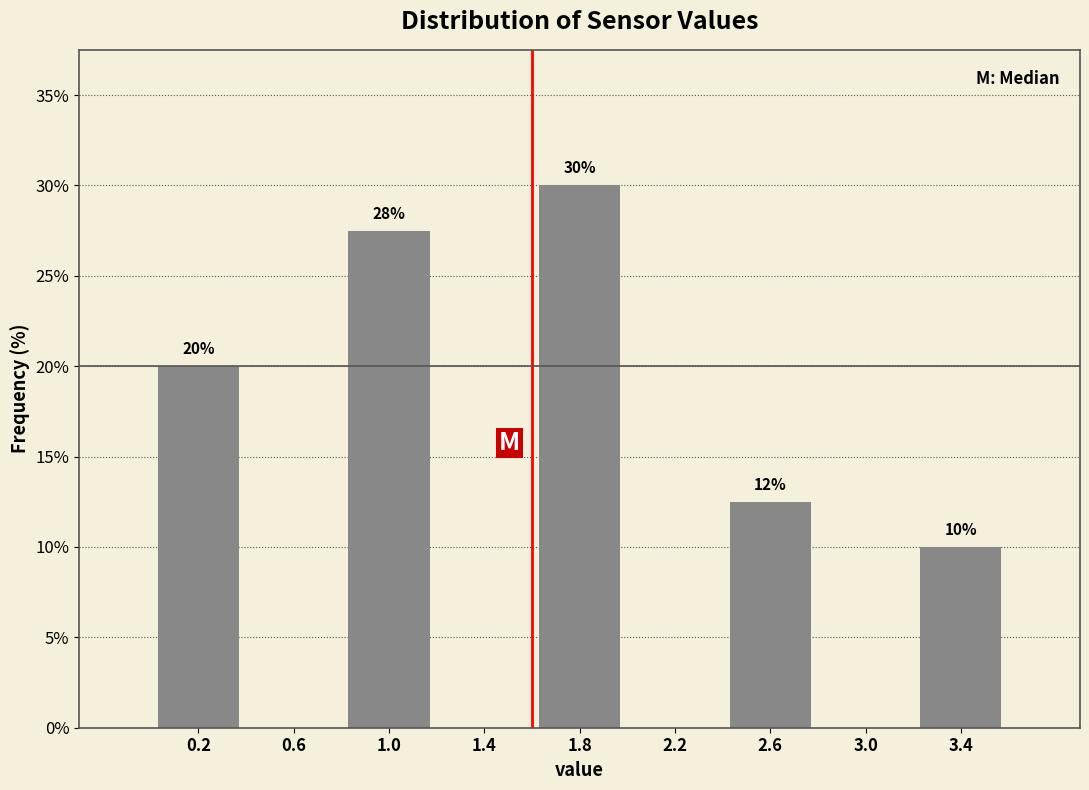

Which range on the x-axis has the tallest bar?

1.6 to 2.0